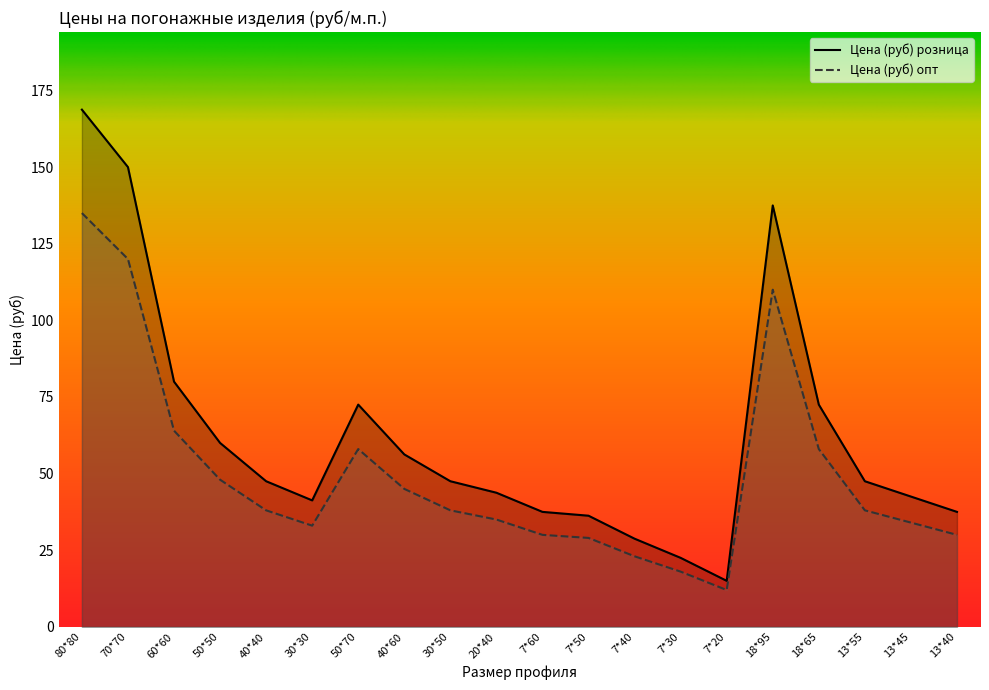

What is the difference between the maximum and minimum values in the Цена (руб) опт series?

123.0